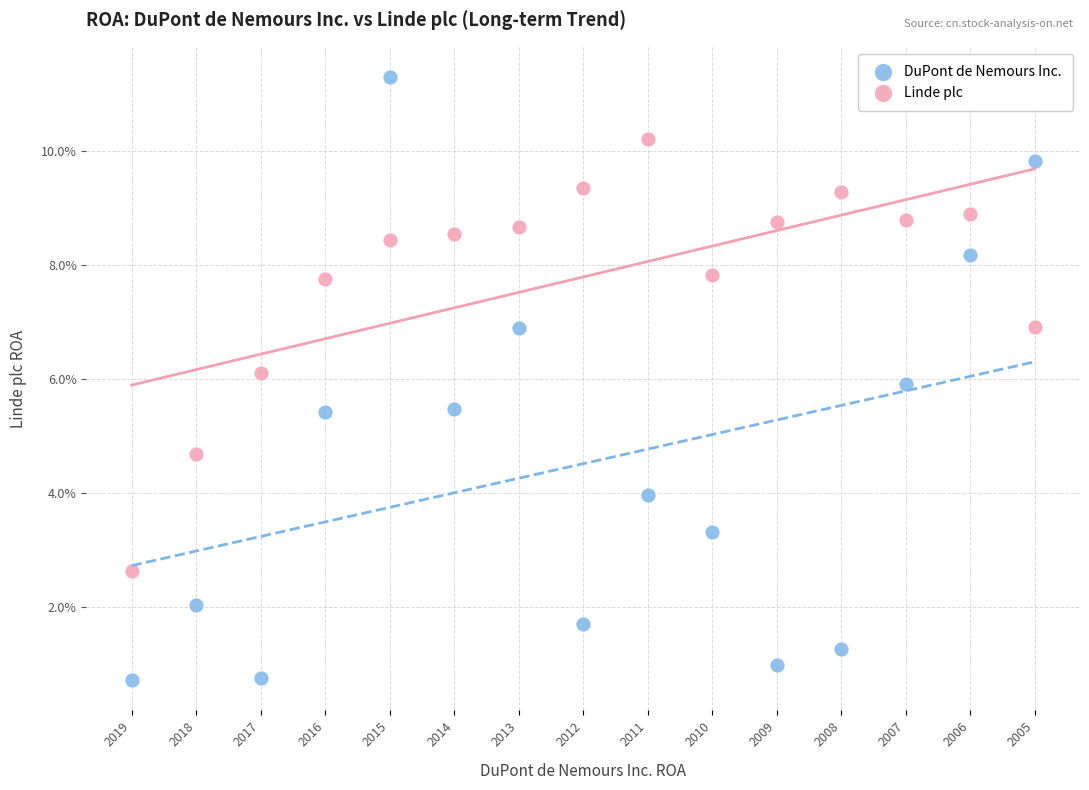

Which series contains the lowest Y value?

DuPont de Nemours Inc.